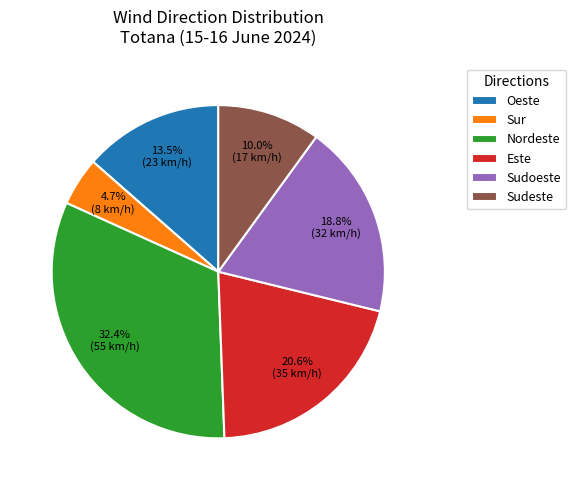

Does Este represent more than half of the total?

No